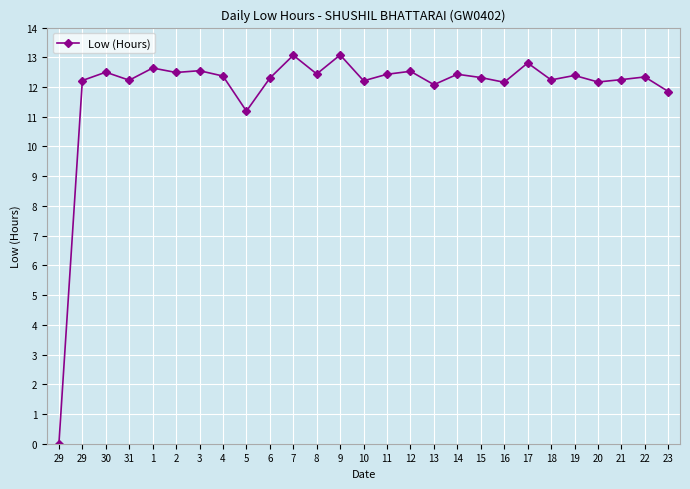

Is it true that the value at 8 is 20.6?

False